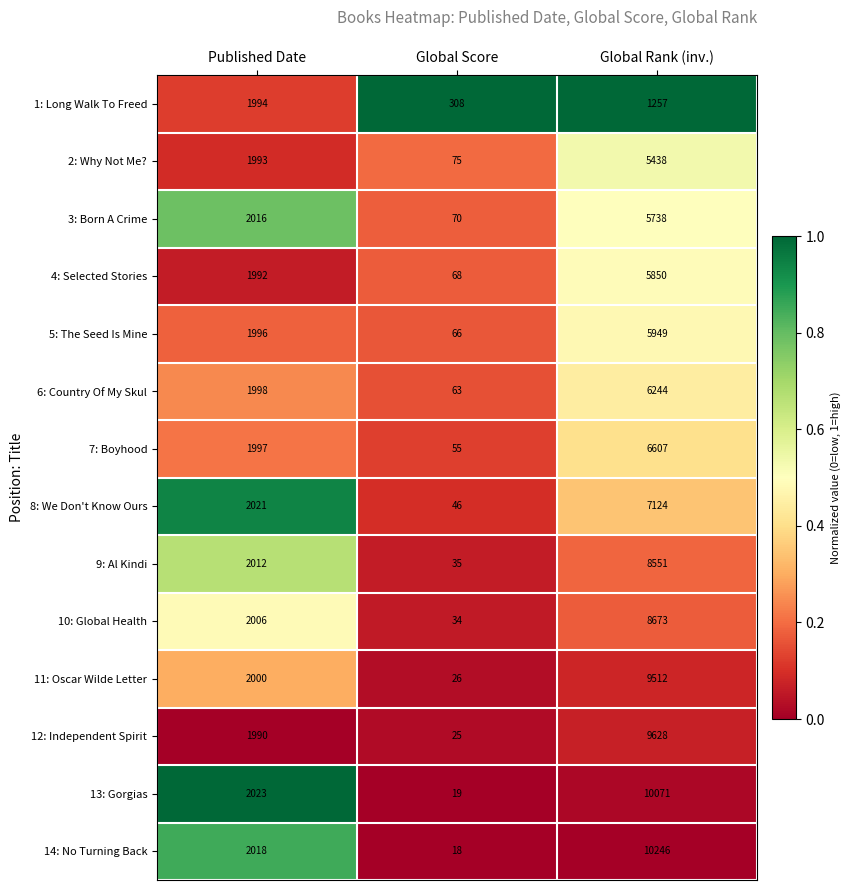

At which category is the sum across all series the highest?

Global Rank (inv.)